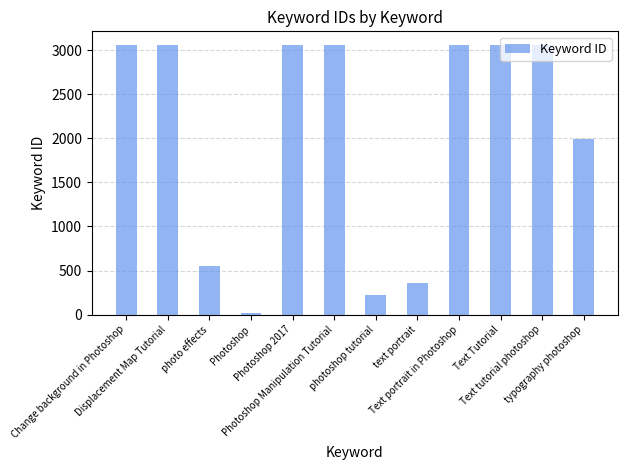

What is the maximum value shown in the chart?

3060